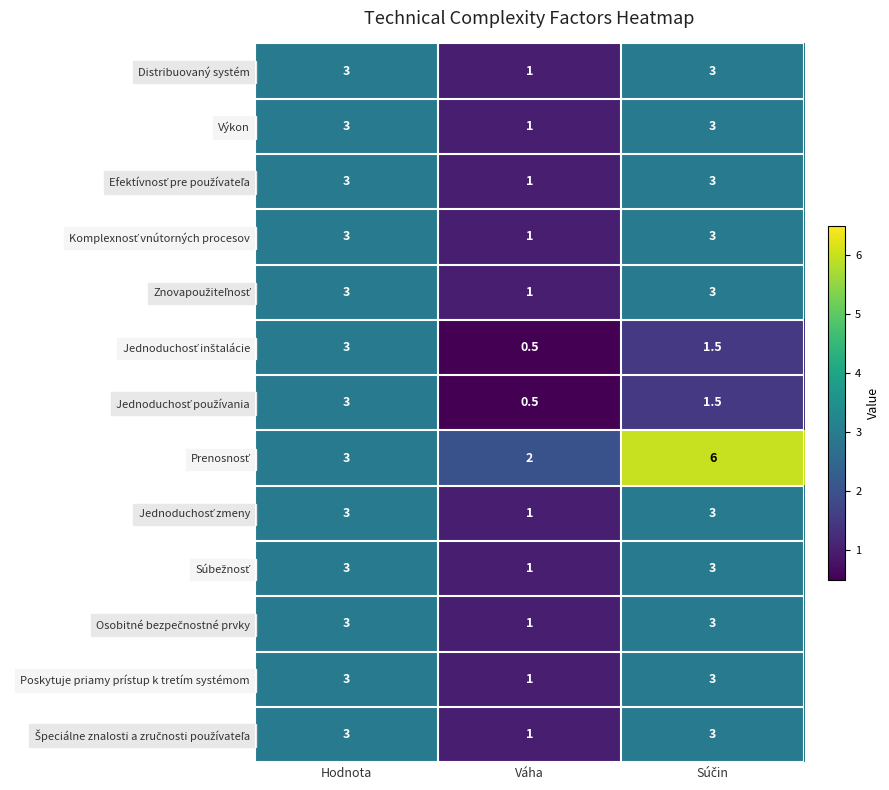

What is the sum of all Distribuovaný systém values?

7.0